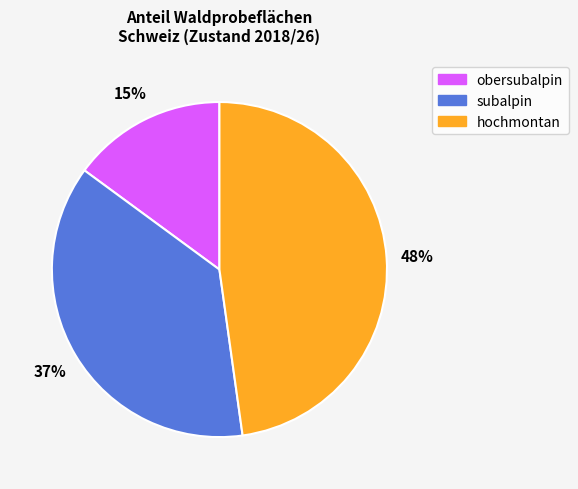

Is there a majority slice in this chart?

No